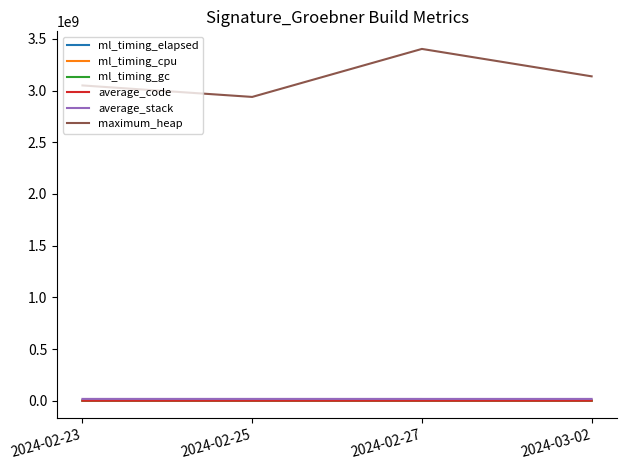

How many interior local peaks does the average_stack series have?

1